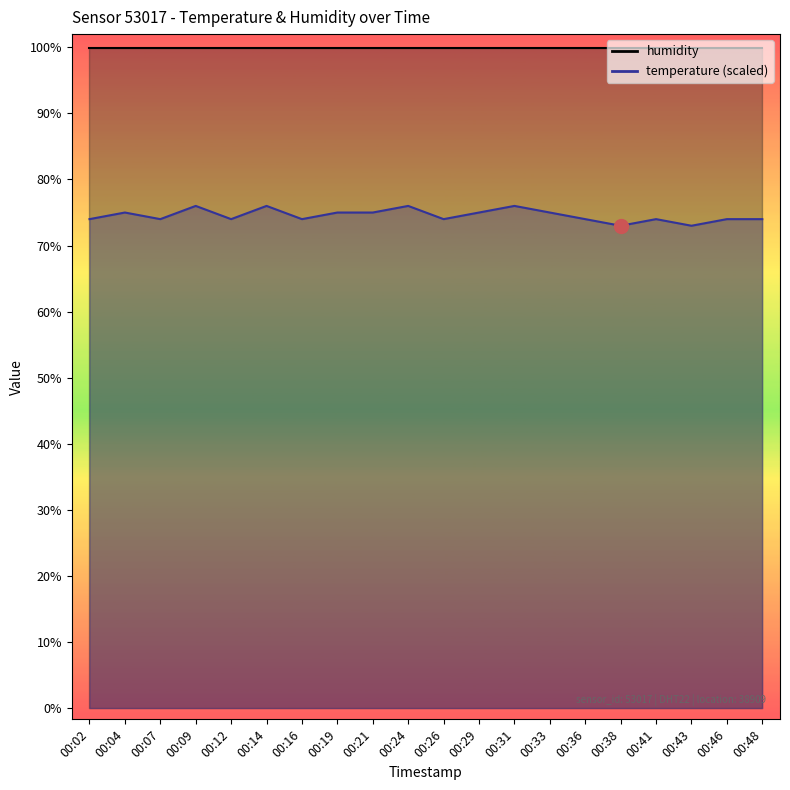

What is the smallest value displayed?

73